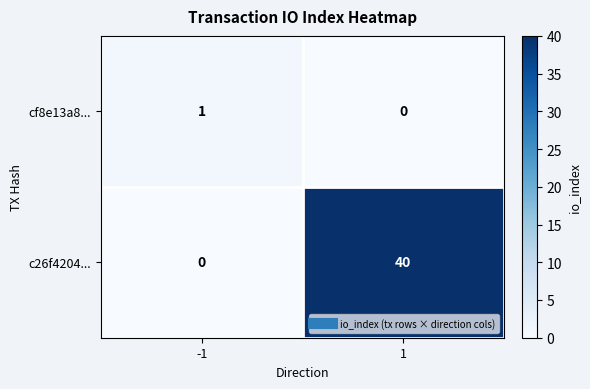

Which series has the largest total across all categories?

c26f4204...